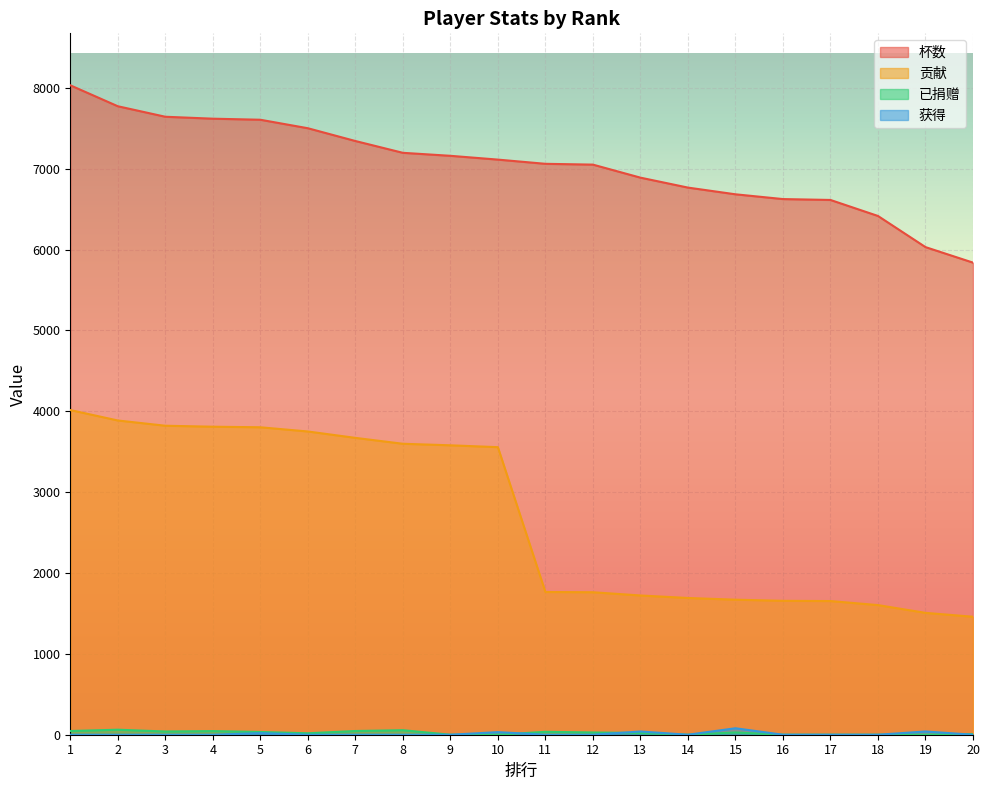

What is the sum of all 杯数 values?

140945